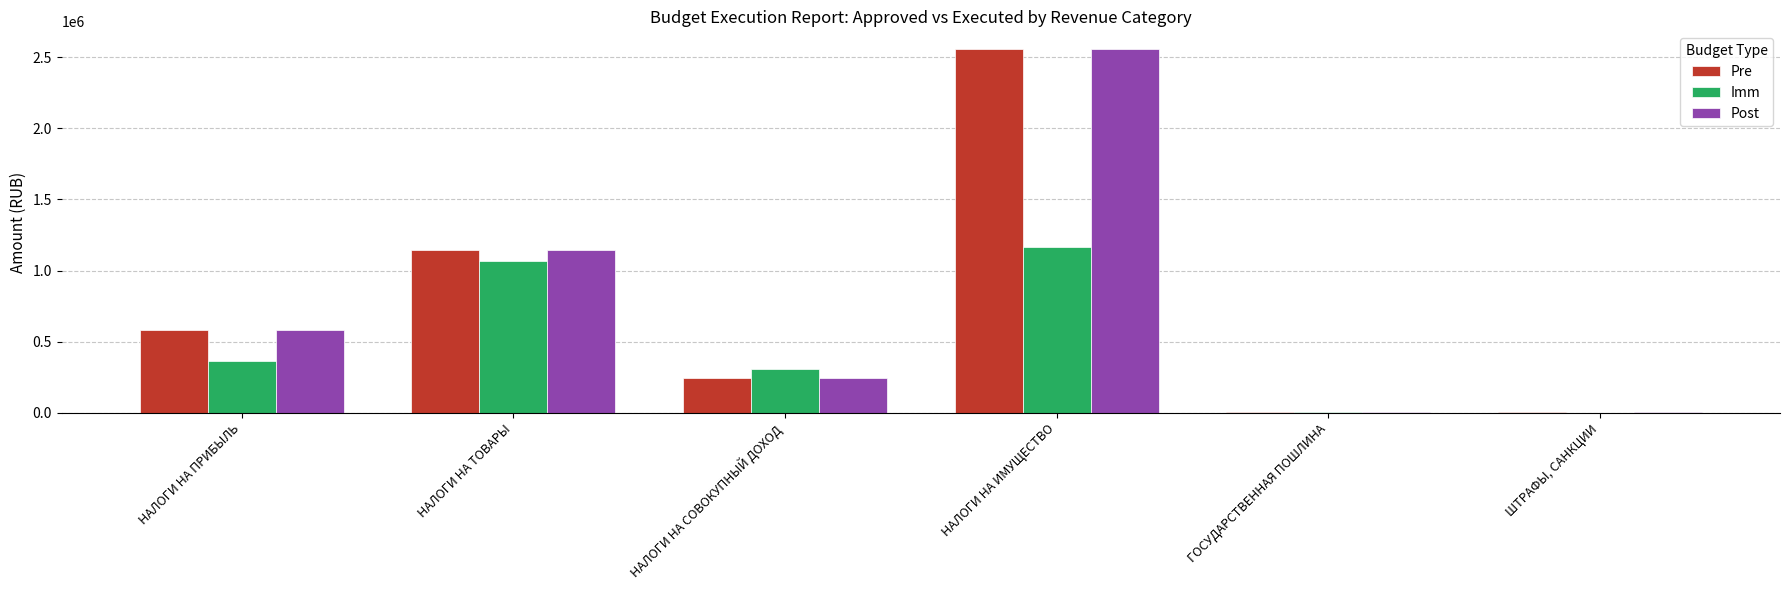

How many categories are shown in the chart?

6